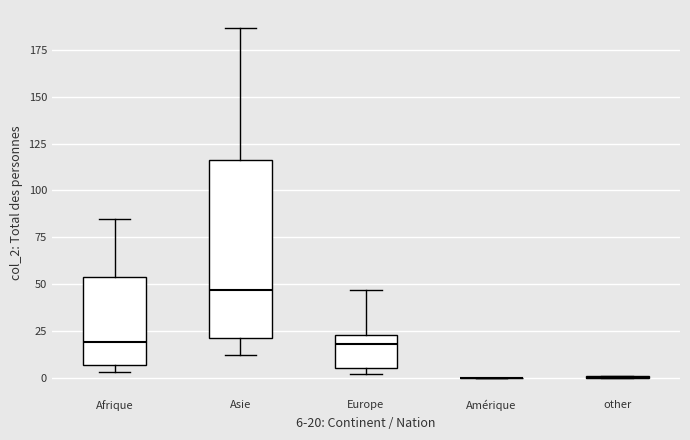

Where does the lower whisker of the box for Asie end on the y-axis? The values are not printed on the chart, so give them approximately, as read against the axis.

10